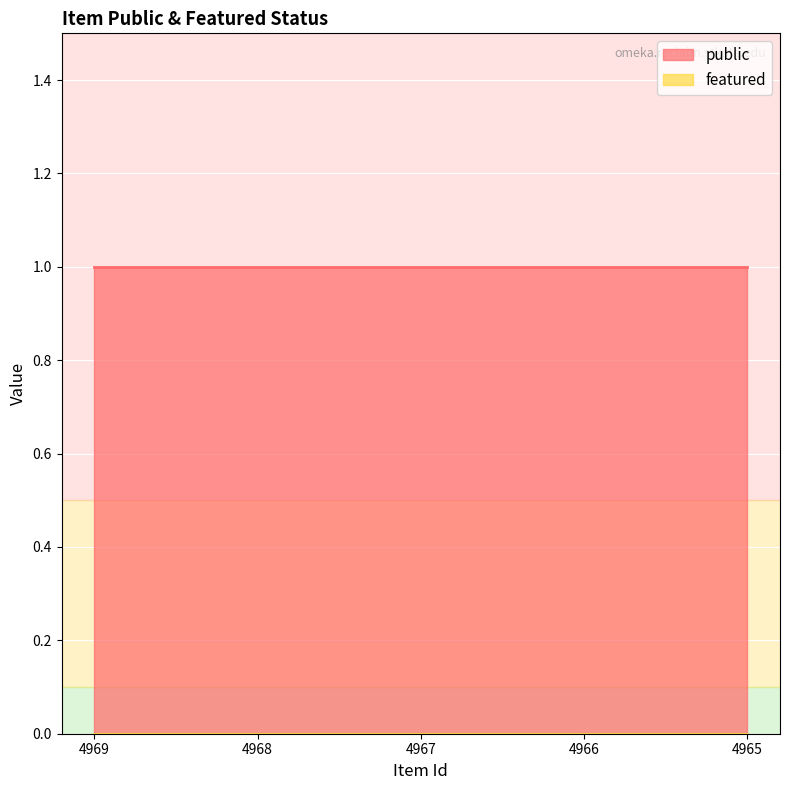

What is the value of the public point at the 2nd from the left?

1